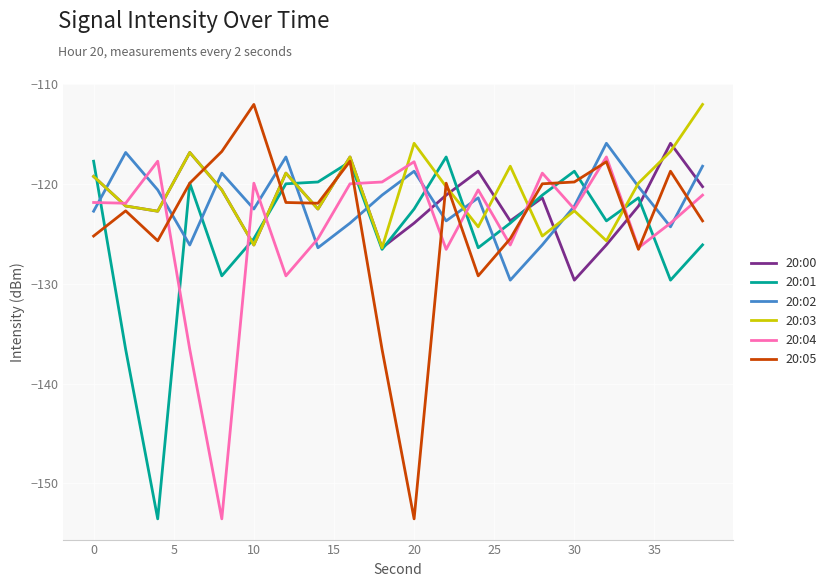

What is the minimum value for 20:04?

-153.5